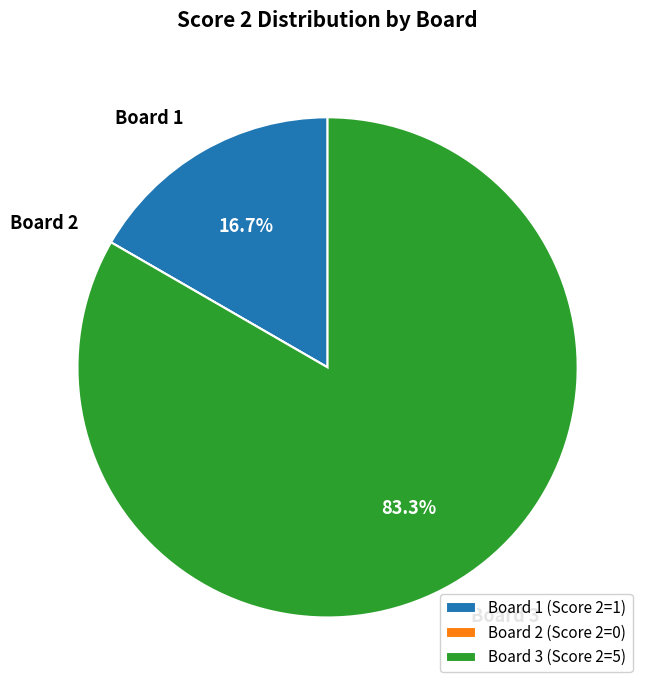

What is the total percentage of Board 1 and Board 3?

100.0%